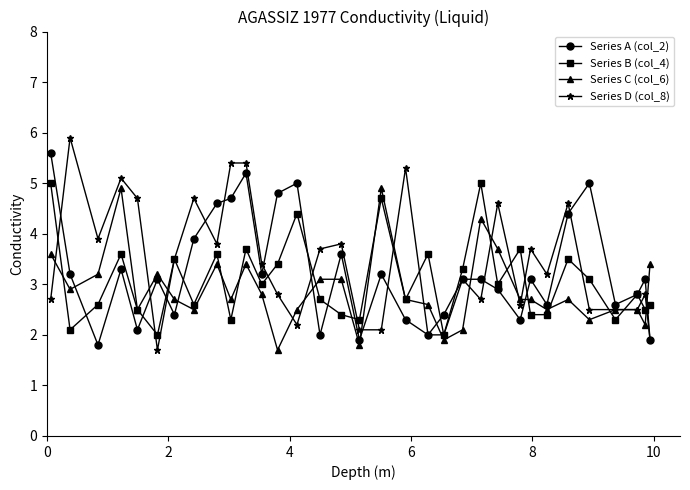

At how many categories does at least one series exceed 4?

16